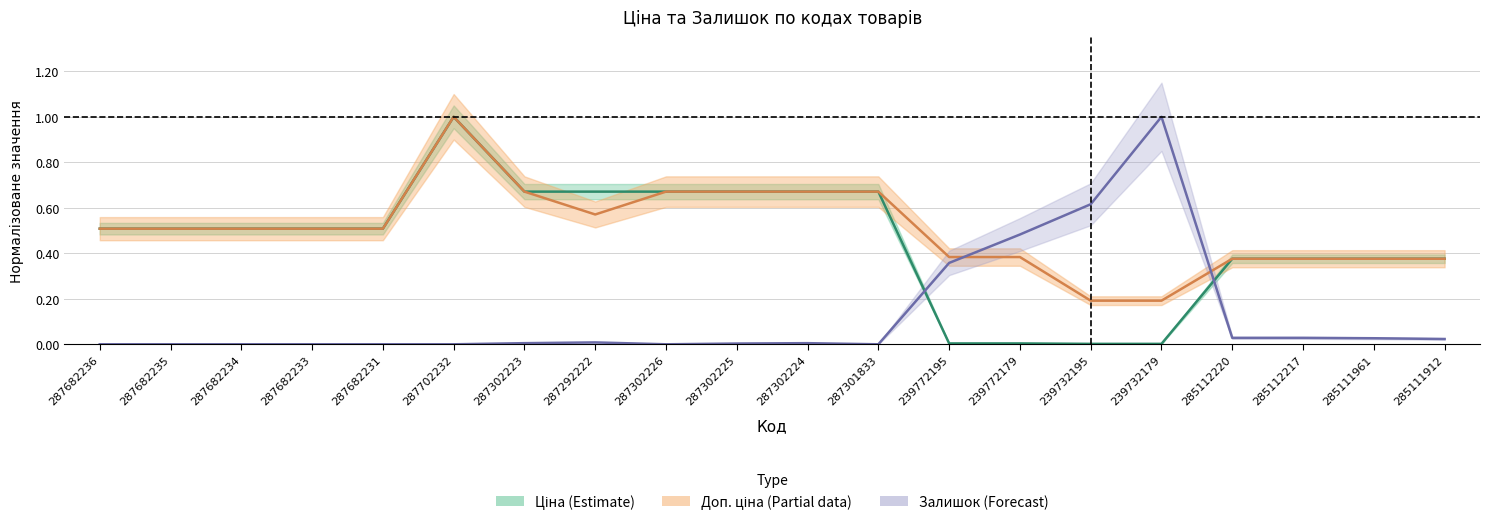

What position from the left is 285111912?

20